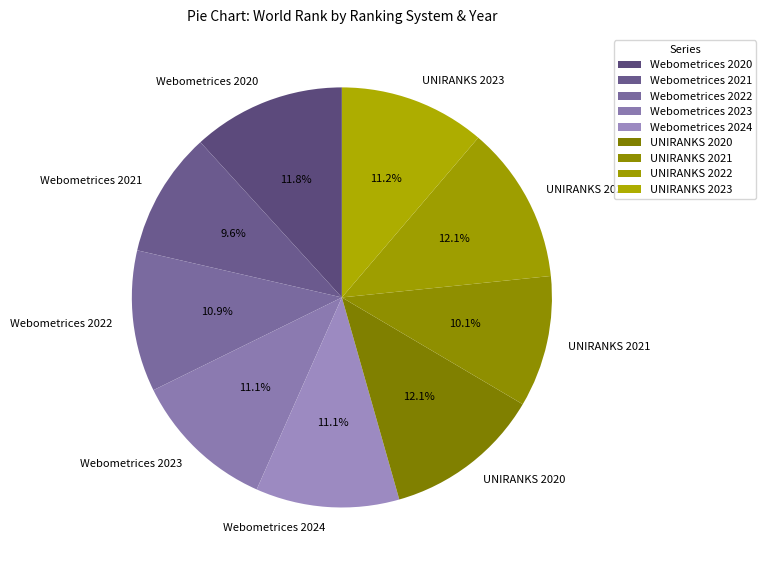

Do Webometrices 2020 and Webometrices 2024 together represent more than half of the pie?

No